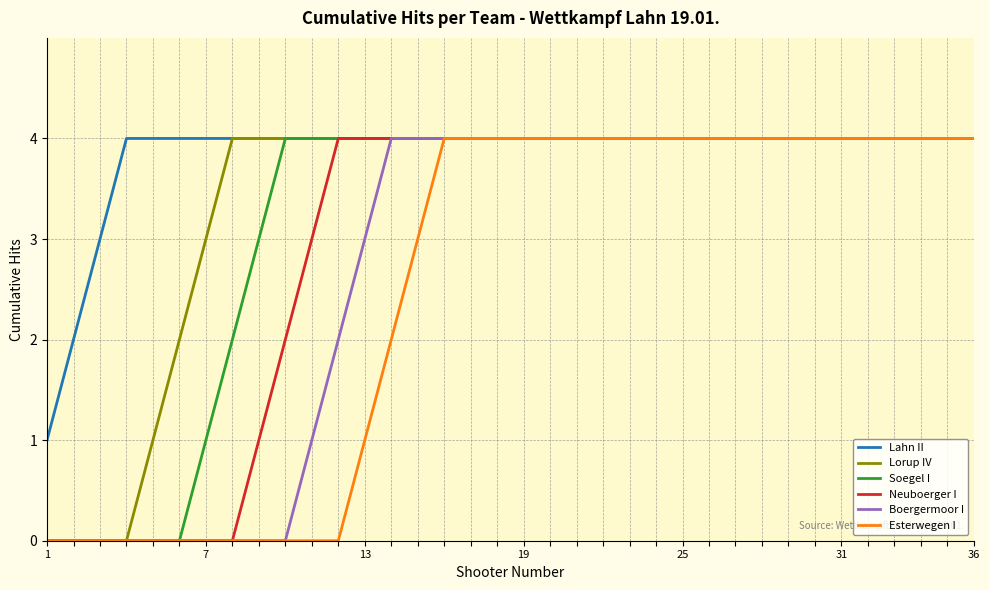

What is the maximum value for Neuboerger I?

4